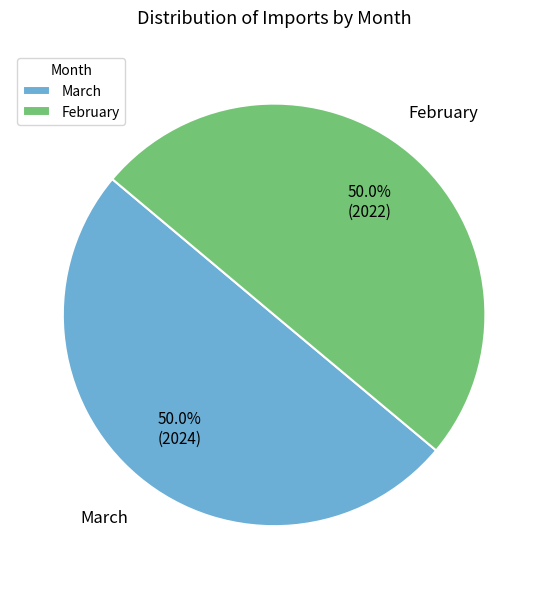

What percentage do February and March together represent?

100.0%